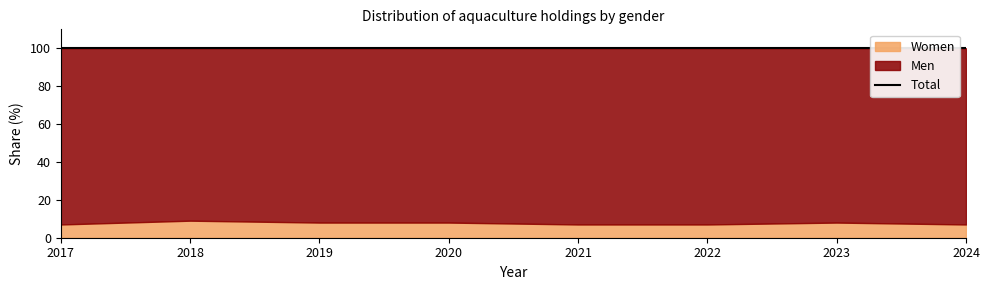

Which series changed the most between 2019 and 2024?

Men